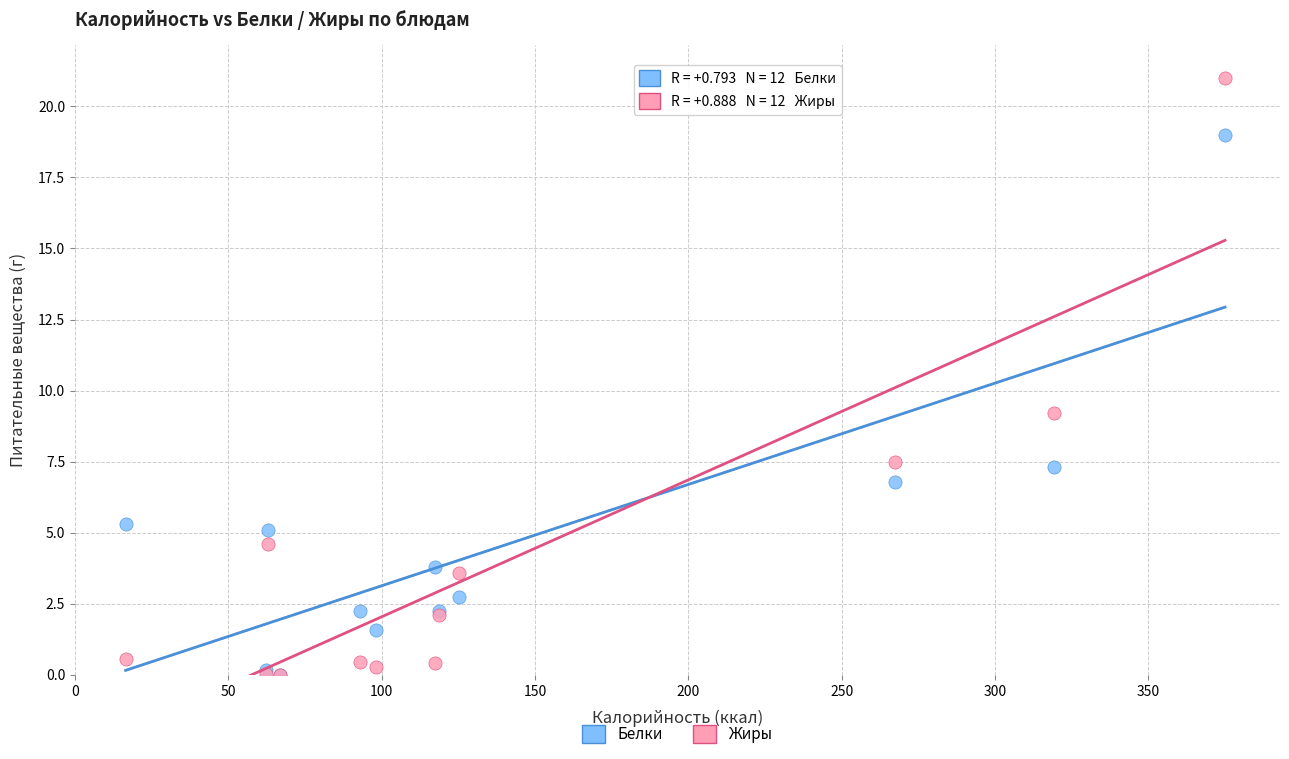

In the Жиры series, what Y value is closest to 10?

9.2